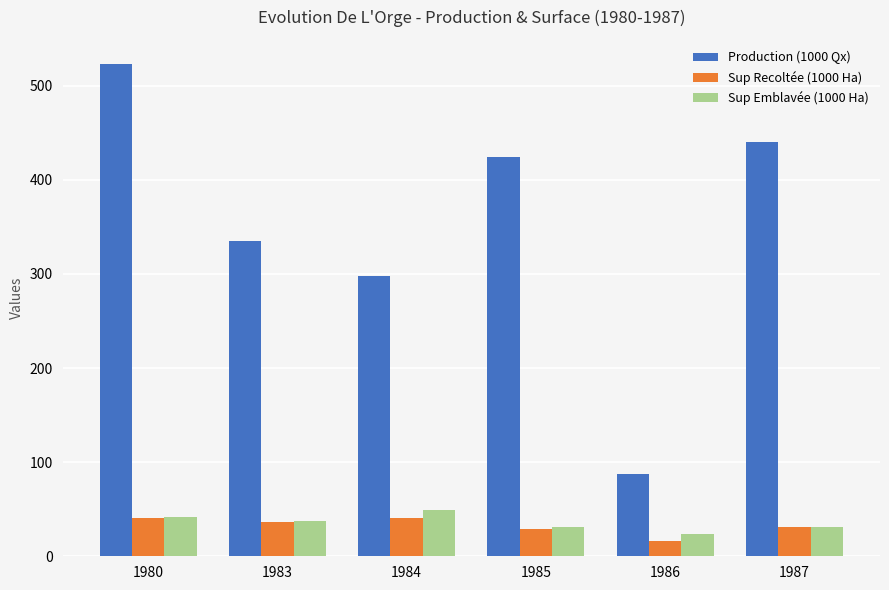

What is the total value across all series at 1983?

408.4